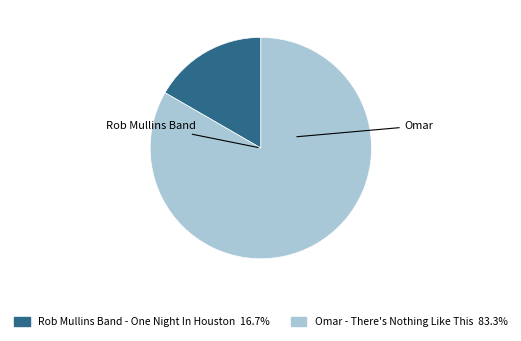

Count the number of slices in the pie.

2